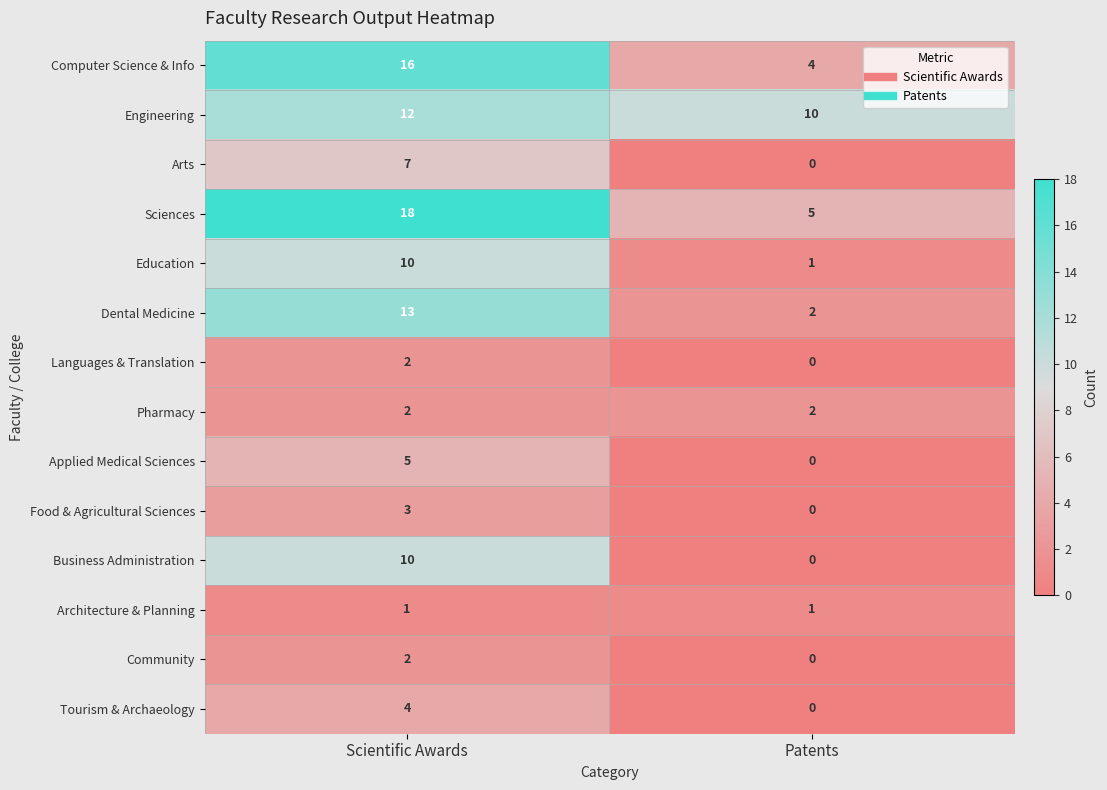

Which series has the largest range (max minus min)?

Sciences